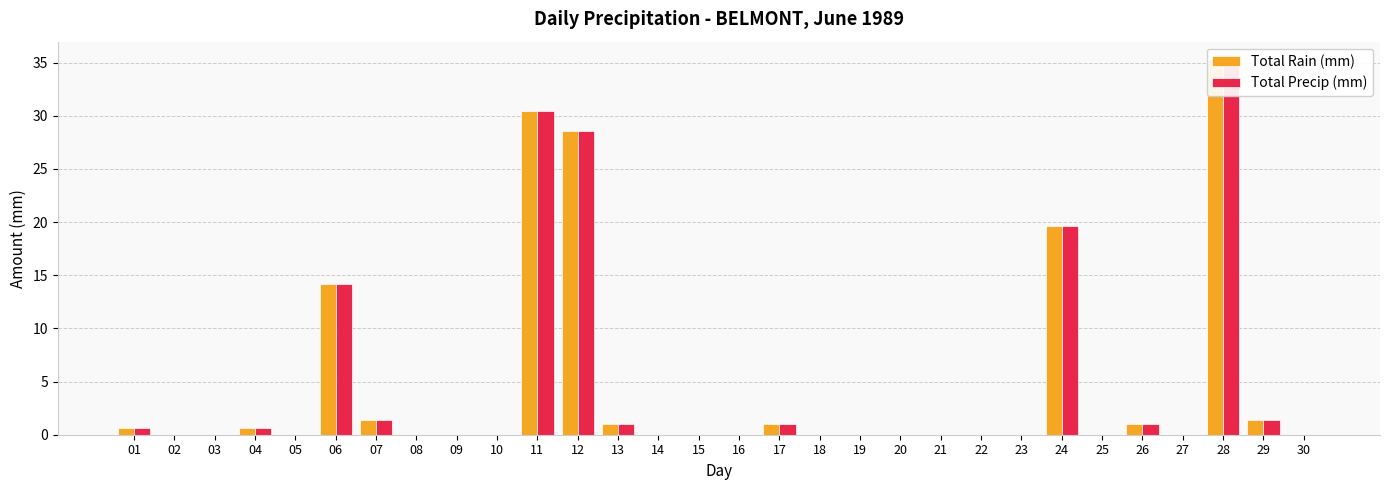

Which has a higher value, 16 or 15?

16